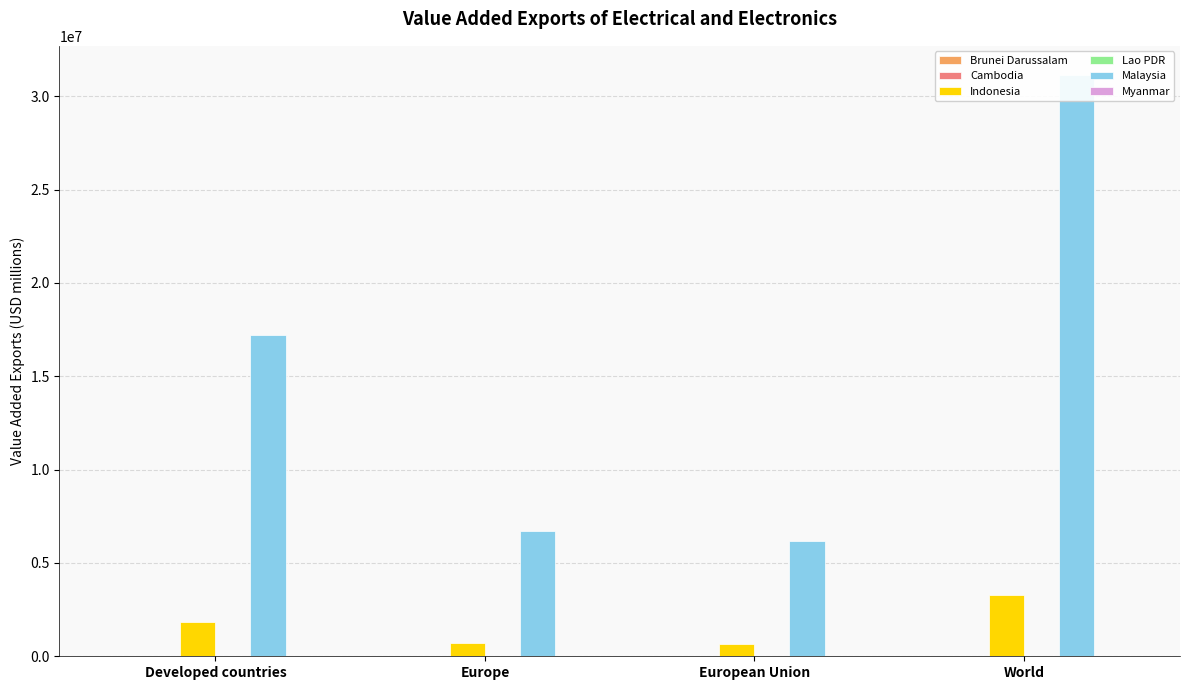

What is the label of the 1st bar from the right?

World